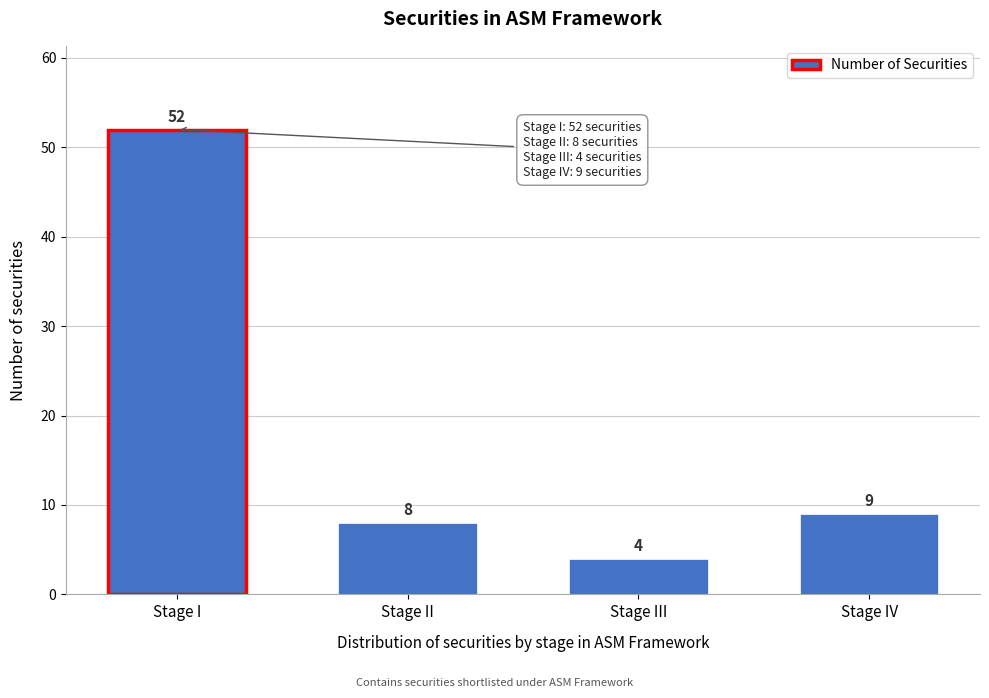

Reading left to right, transcribe all the data shown in this chart.

52	8	4	9